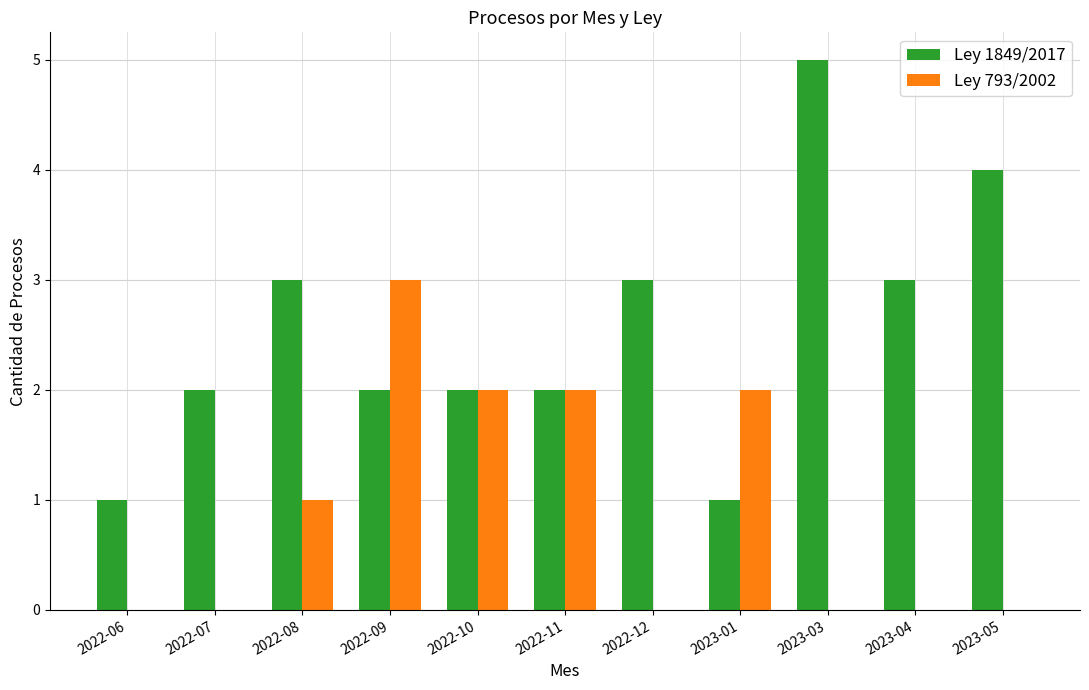

Which series has the largest total across all categories?

Ley 1849/2017